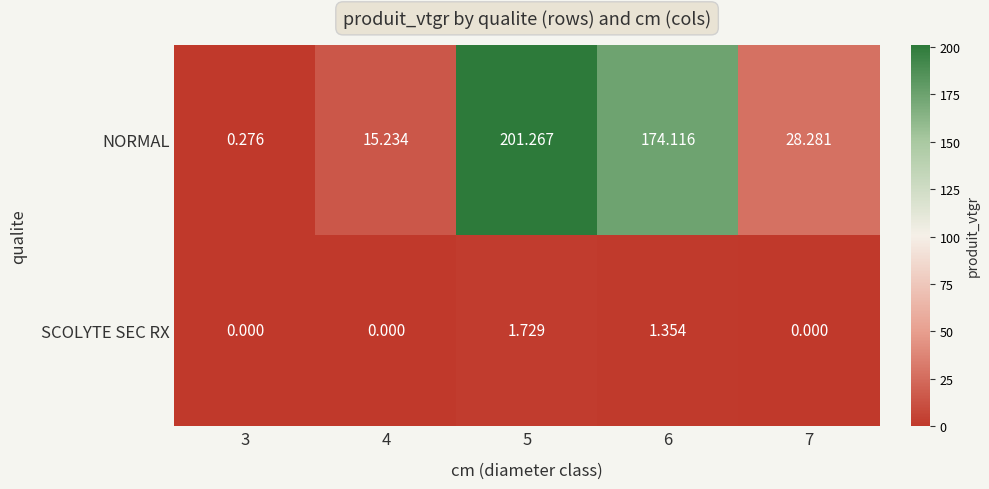

Between 5 and 7, which series saw the biggest shift?

NORMAL